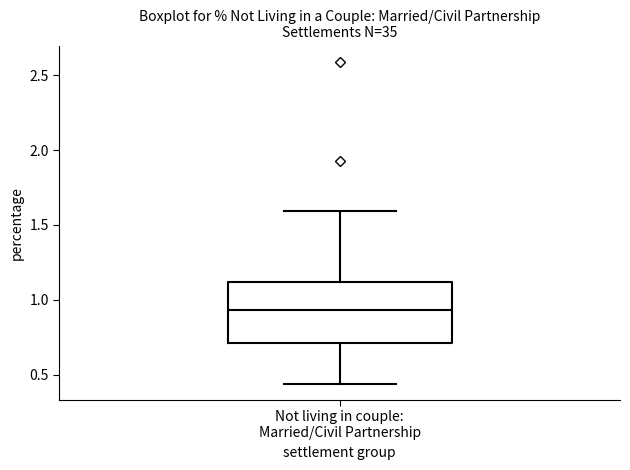

Transcribe this box plot: give where the median line is, the range the box spans, and where the two whiskers end, as read against the y-axis. The values are not printed on the chart, so give them approximately, as read against the axis.

median 0.95, box 0.70 to 1.10, whiskers 0.45 to 1.60